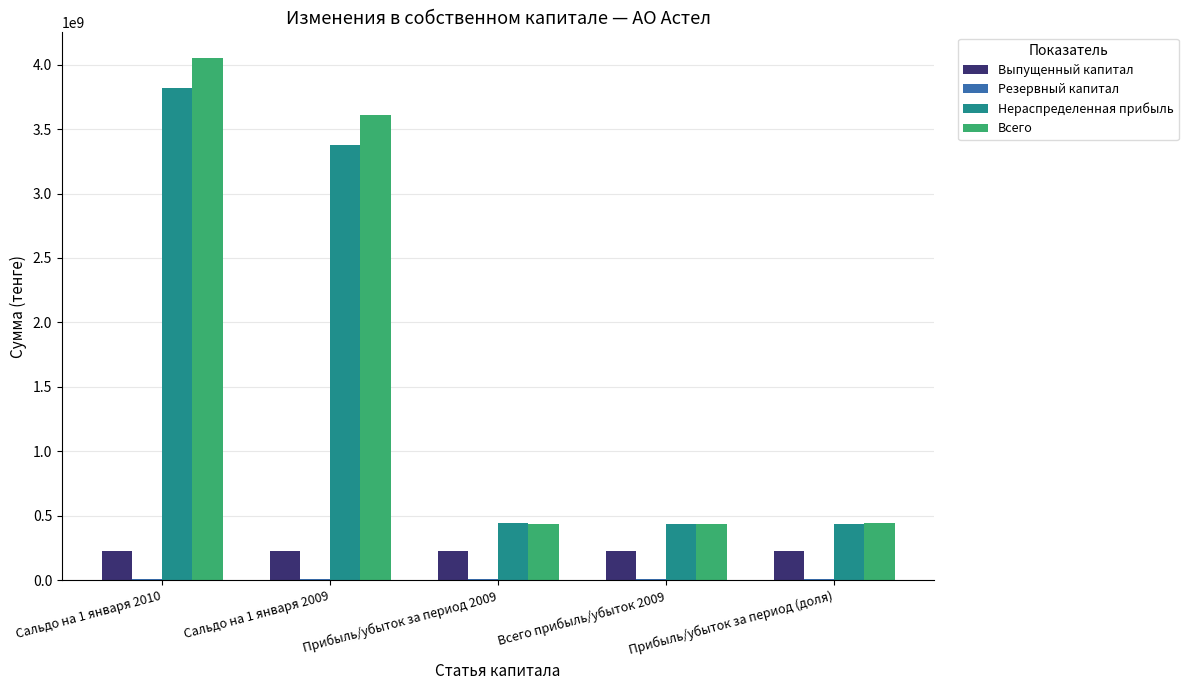

What is the sum of all Выпущенный капитал values?

1130000000.0